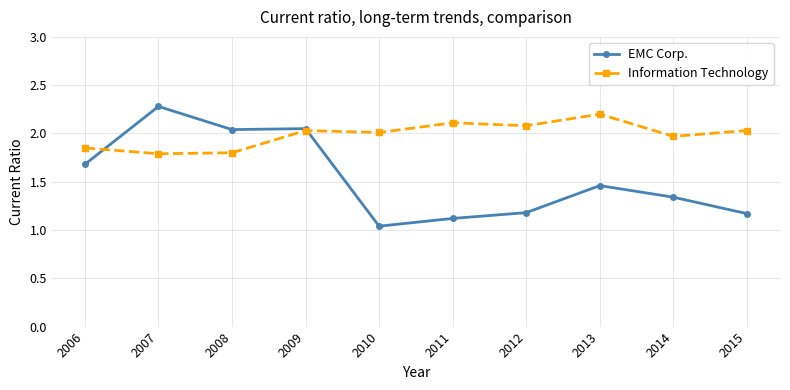

True or false: Information Technology and EMC Corp. intersect in this chart.

True